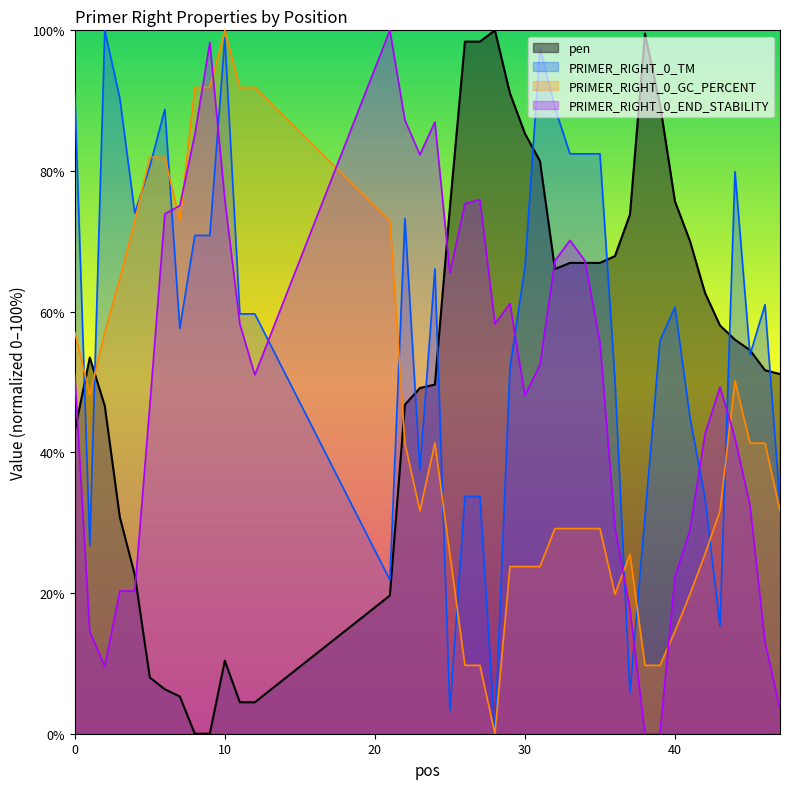

True or false: PRIMER_RIGHT_0_TM and pen intersect in this chart.

True